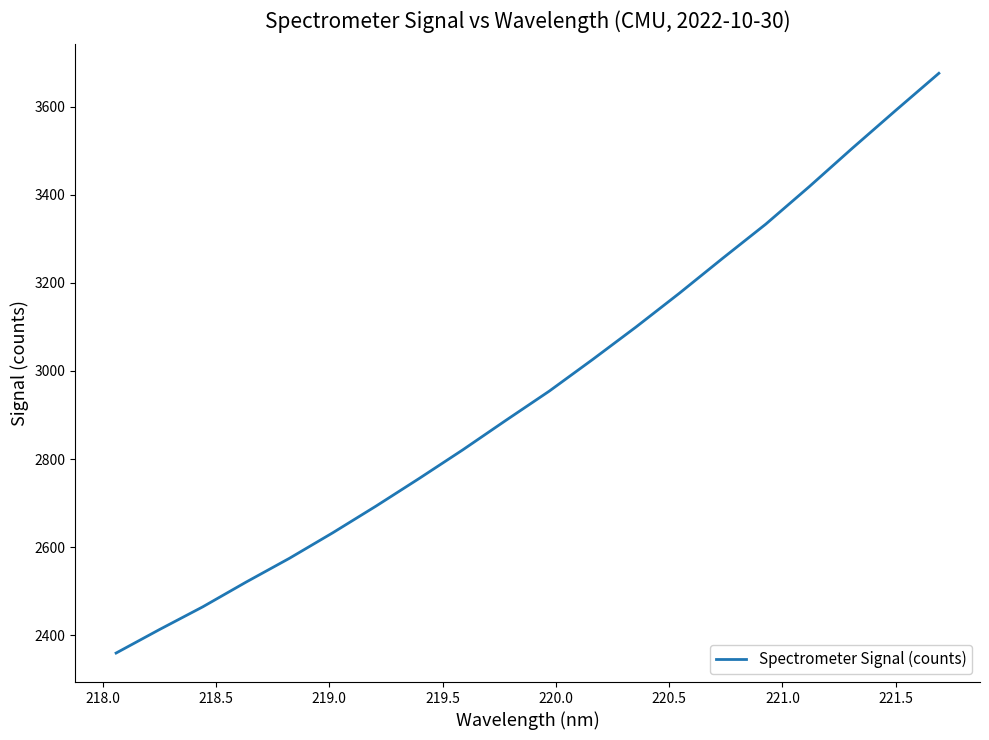

What is the greatest value displayed?

3675.4